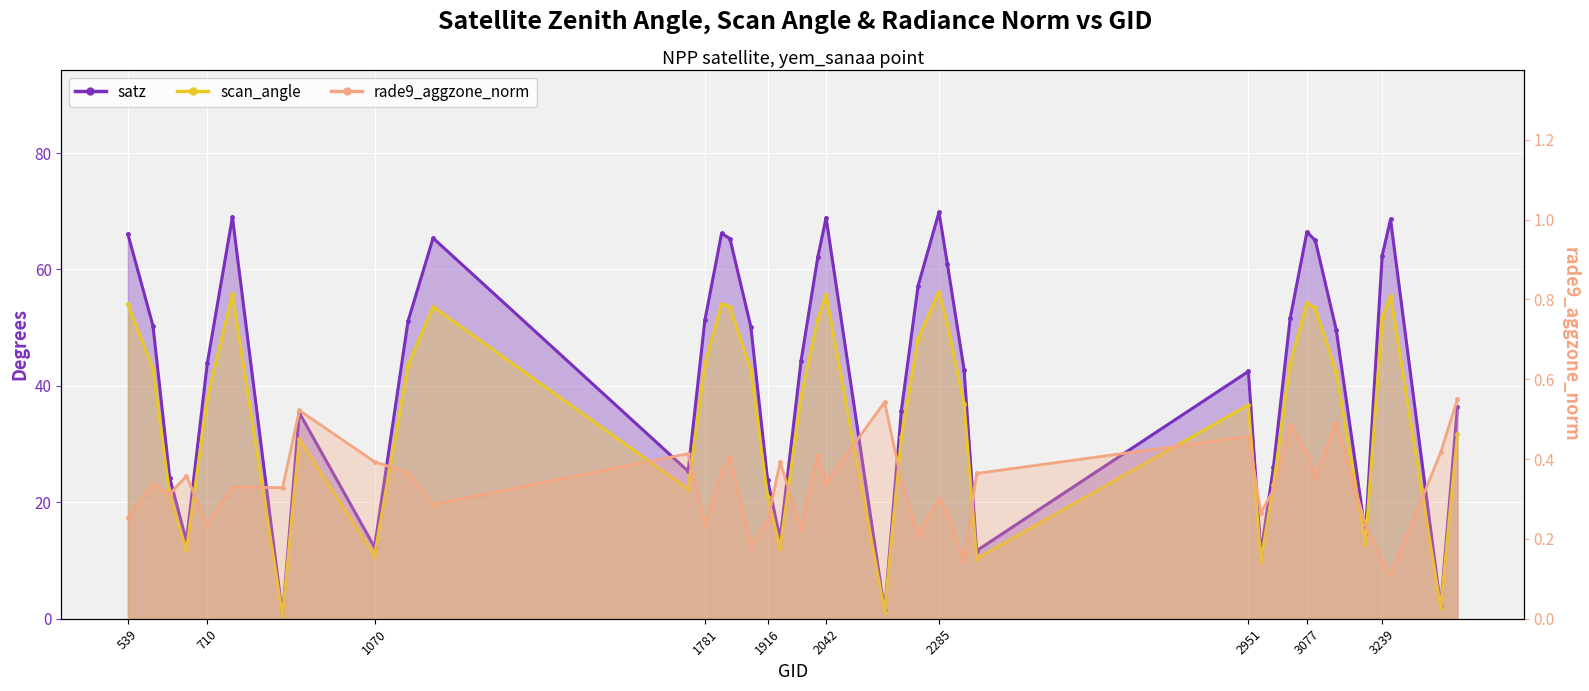

How many lines are shown in the chart?

3